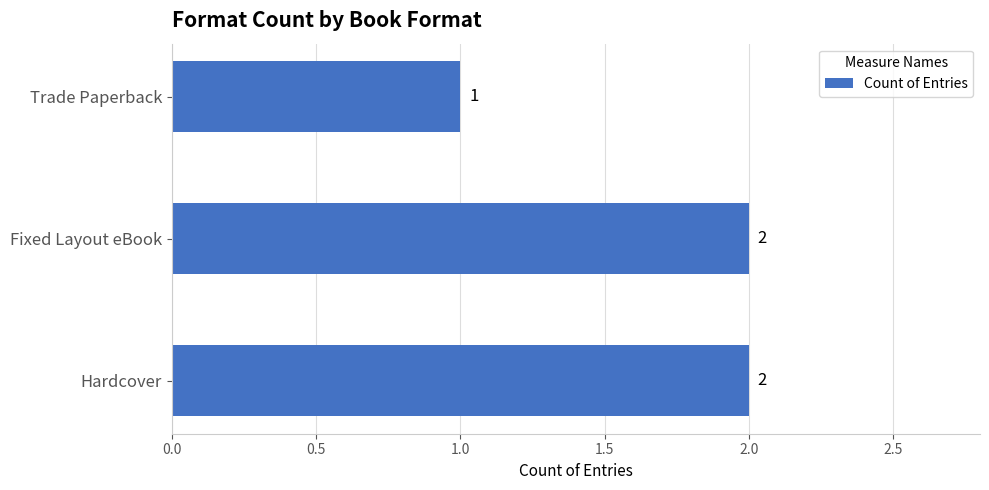

The value at Trade Paperback is 1. True or false?

True